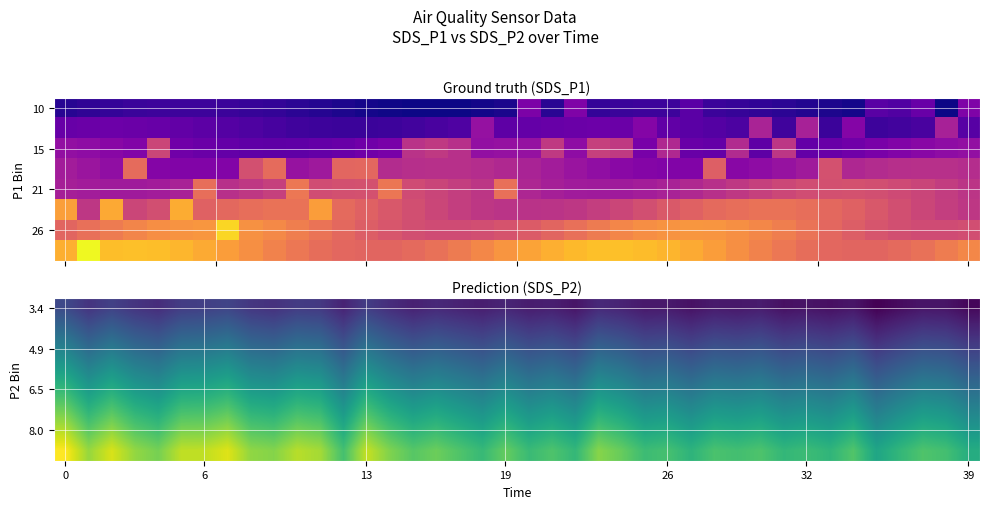

At how many categories does at least one series exceed 13?

3